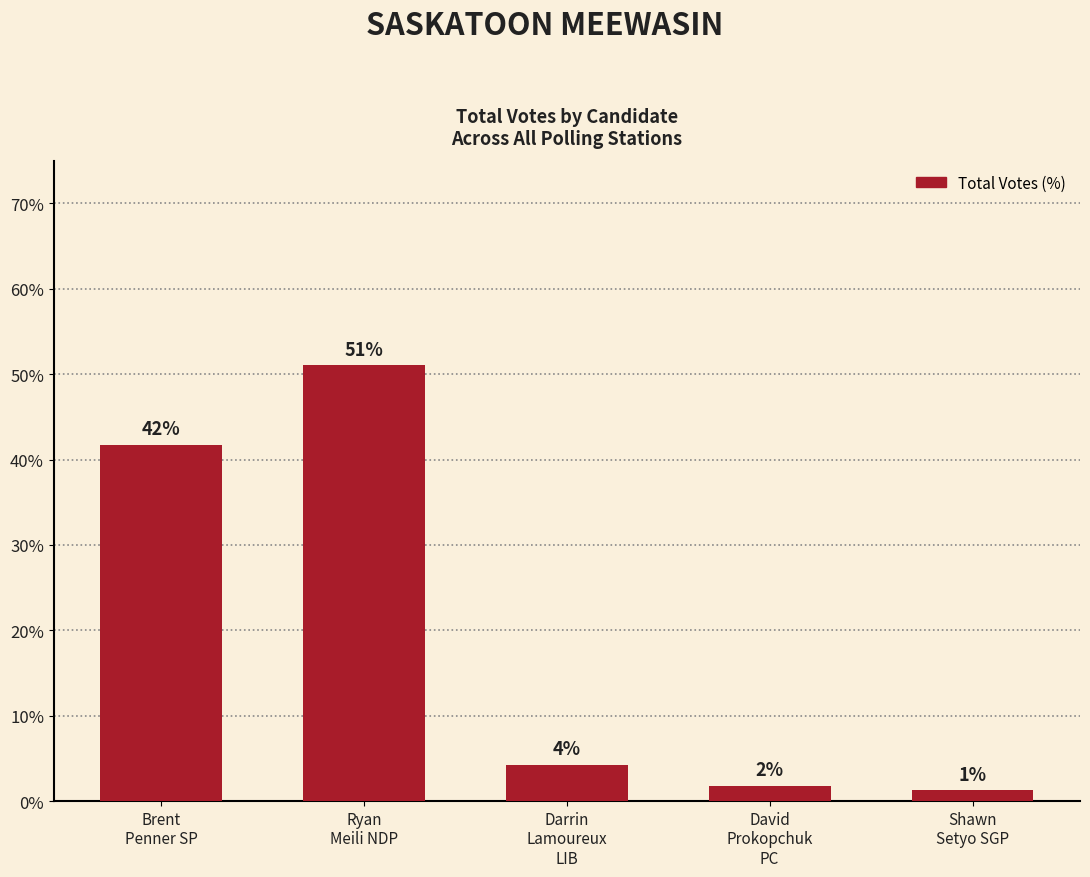

The value at Shawn
Setyo SGP is 1.2. True or false?

True